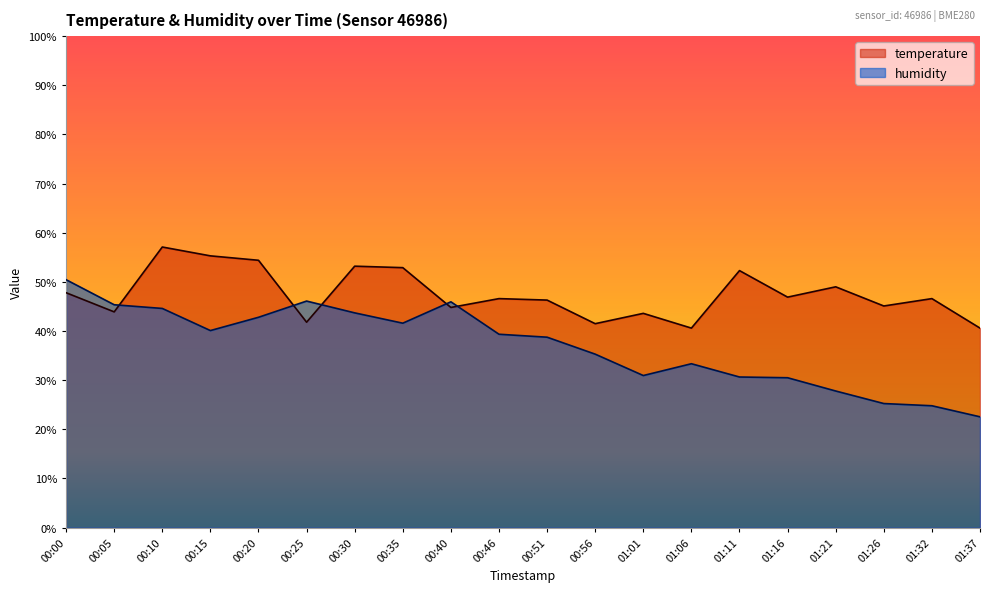

Where do humidity and temperature first cross each other?

00:05 and 00:10